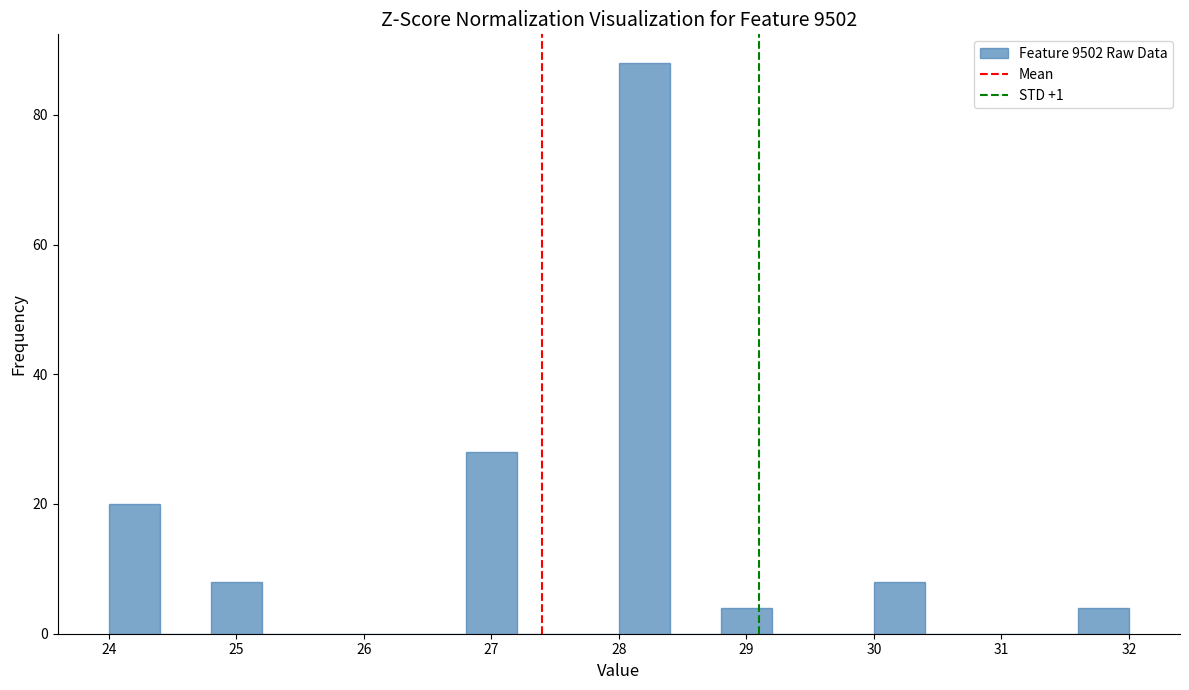

Reading left to right, transcribe this chart: for each bar, give the range it covers on the x-axis and its height. The values are not printed on the chart, so give them approximately, as read against the axis.

24.0 to 24.4: 20
24.4 to 24.8: 0
24.8 to 25.2: 8
25.2 to 25.6: 0
25.6 to 26.0: 0
26.0 to 26.4: 0
26.4 to 26.8: 0
26.8 to 27.2: 28
27.2 to 27.6: 0
27.6 to 28.0: 0
28.0 to 28.4: 88
28.4 to 28.8: 0
28.8 to 29.2: 4
29.2 to 29.6: 0
29.6 to 30.0: 0
30.0 to 30.4: 8
30.4 to 30.8: 0
30.8 to 31.2: 0
31.2 to 31.6: 0
31.6 to 32.0: 4